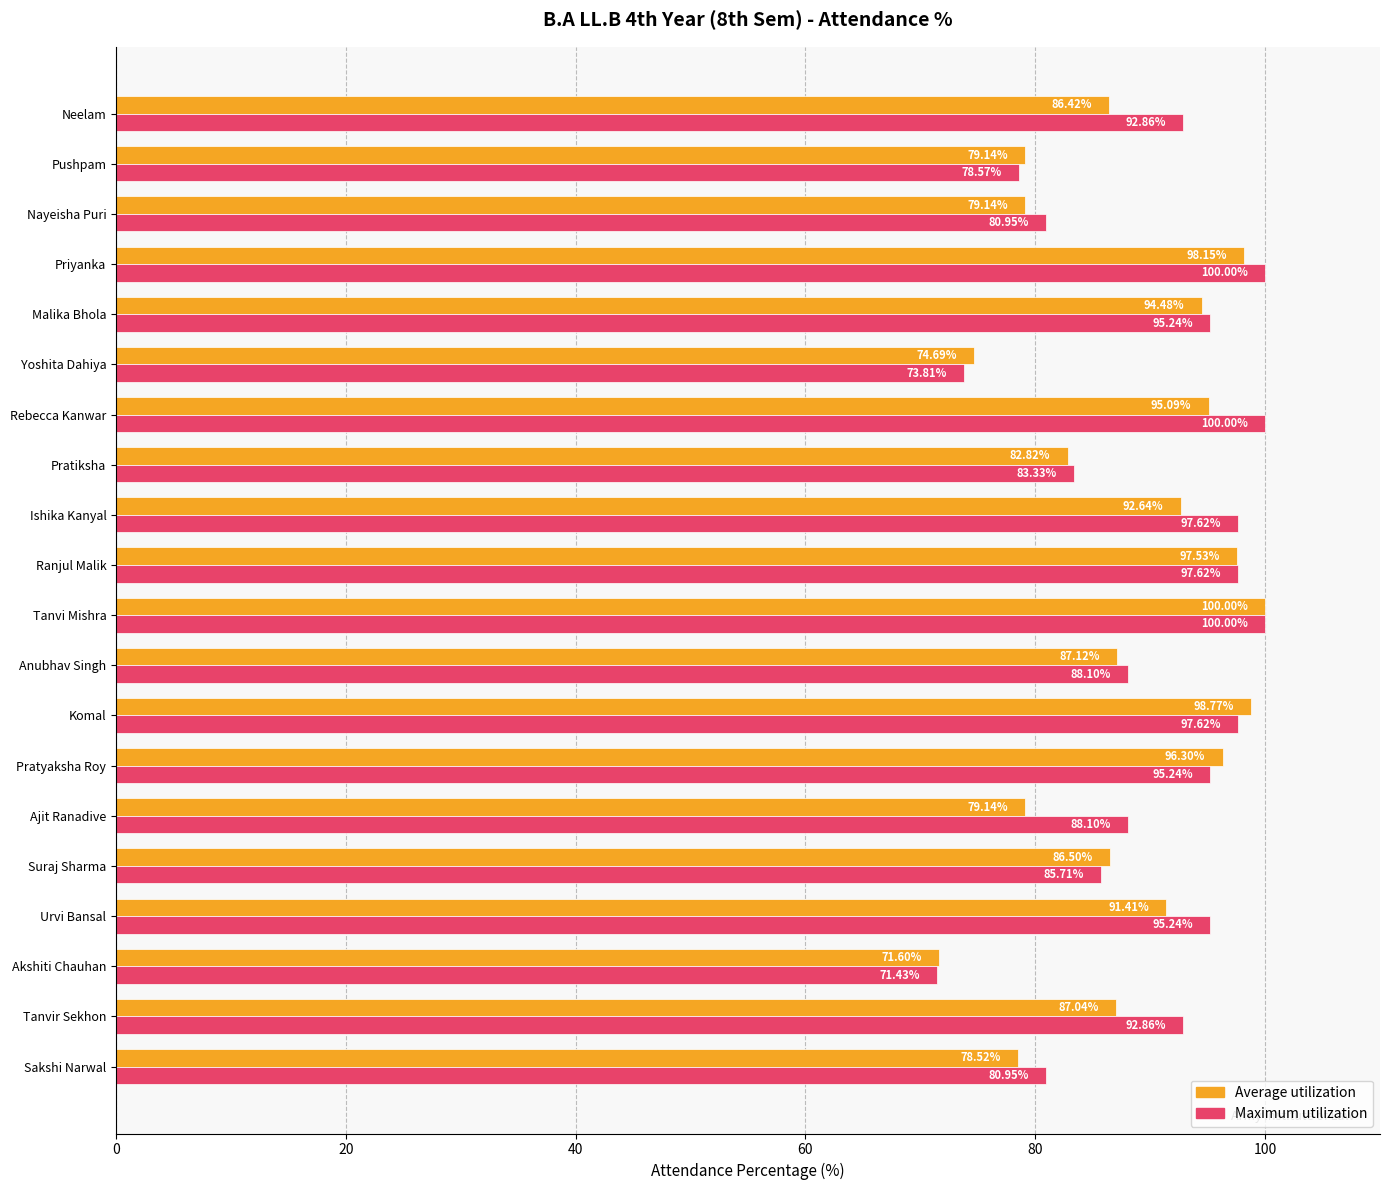

At which label is Average utilization closest to 85?

Neelam